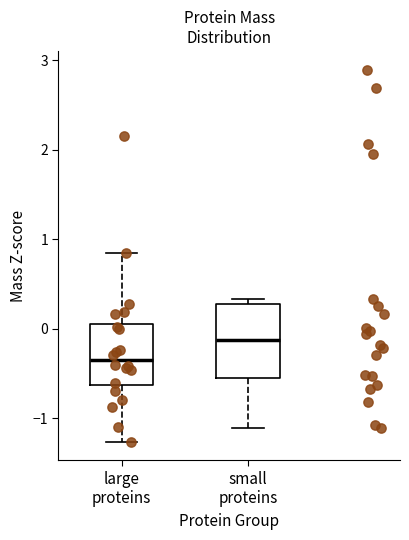

Reading left to right, read every box against the y-axis: the position of its median line, the range the box covers, and the ends of its whiskers. The values are not printed on the chart, so give them approximately, as read against the axis.

large proteins: median -0.3, box -0.6 to 0.1, whiskers -1.3 to 0.8
small proteins: median -0.1, box -0.6 to 0.3, whiskers -1.1 to 0.3 (just above the box's upper edge)